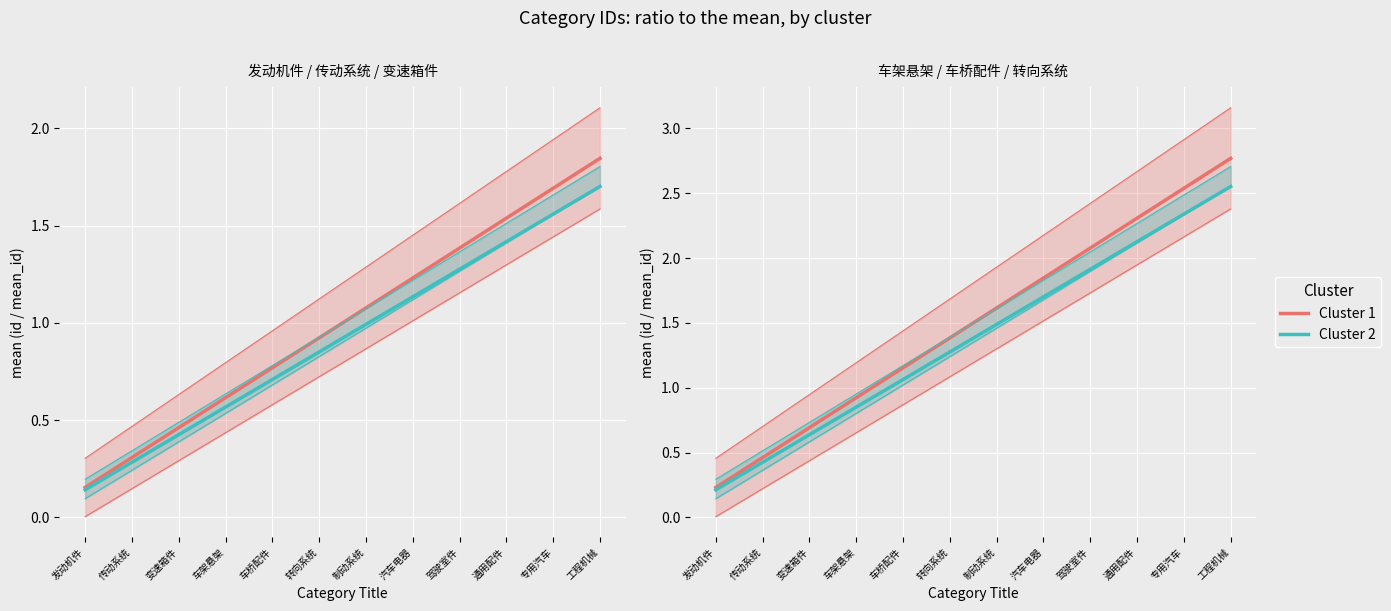

How many categories are shown in the chart?

12